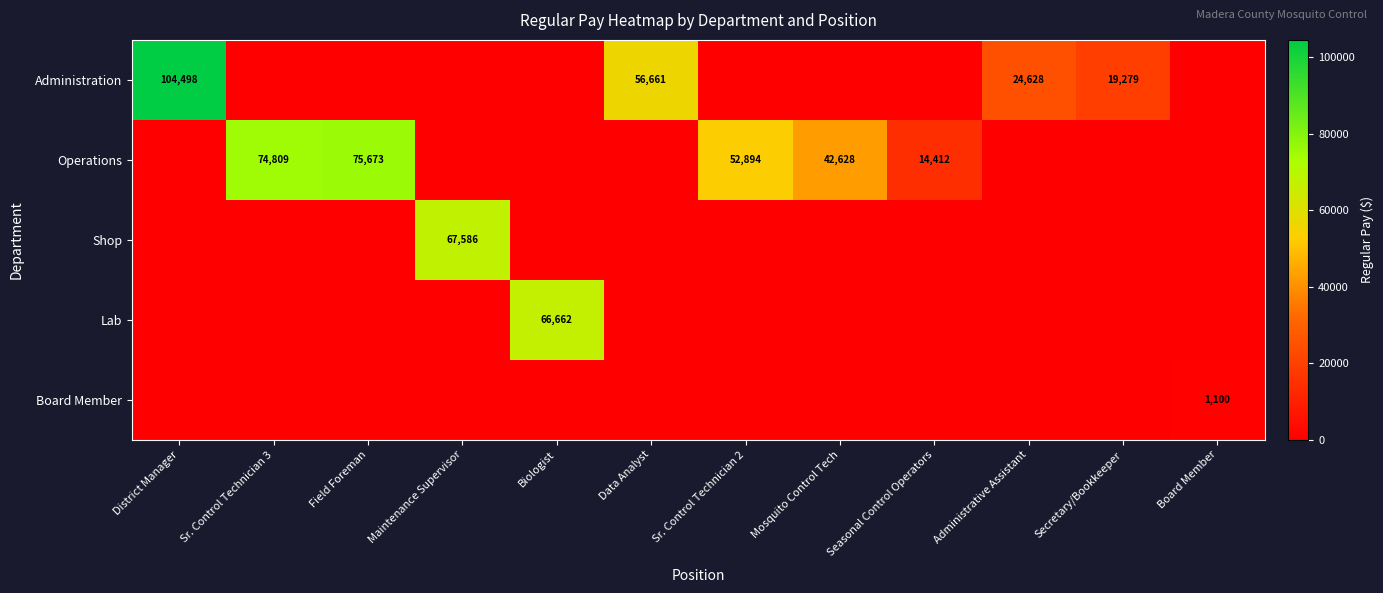

How many distinct data groups are displayed?

5